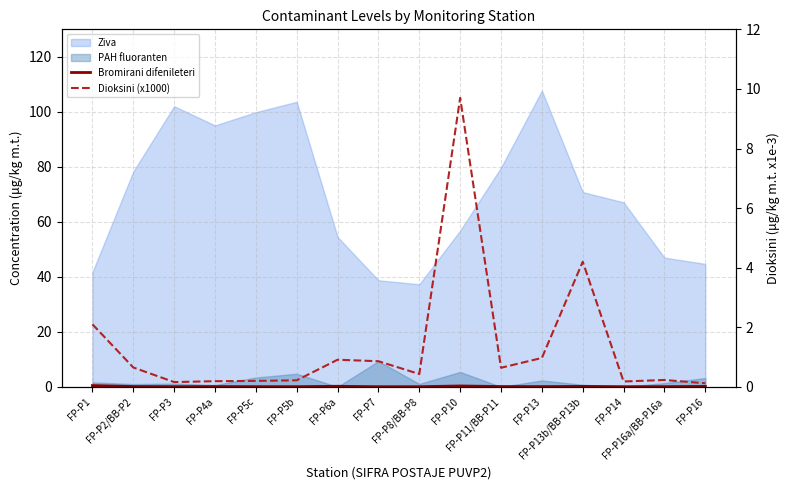

What is the minimum value shown in the chart?

0.1